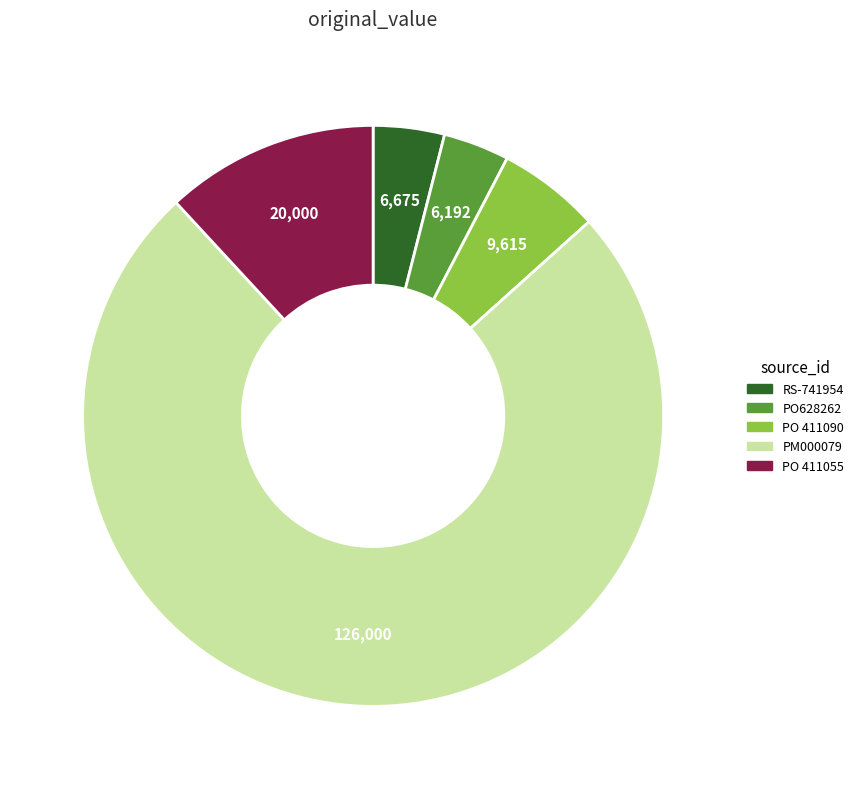

How many slices are in this pie chart?

5